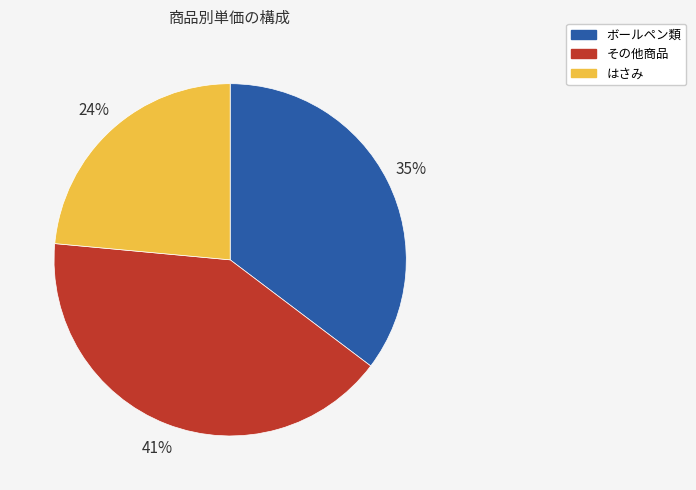

Count the number of slices in the pie.

3